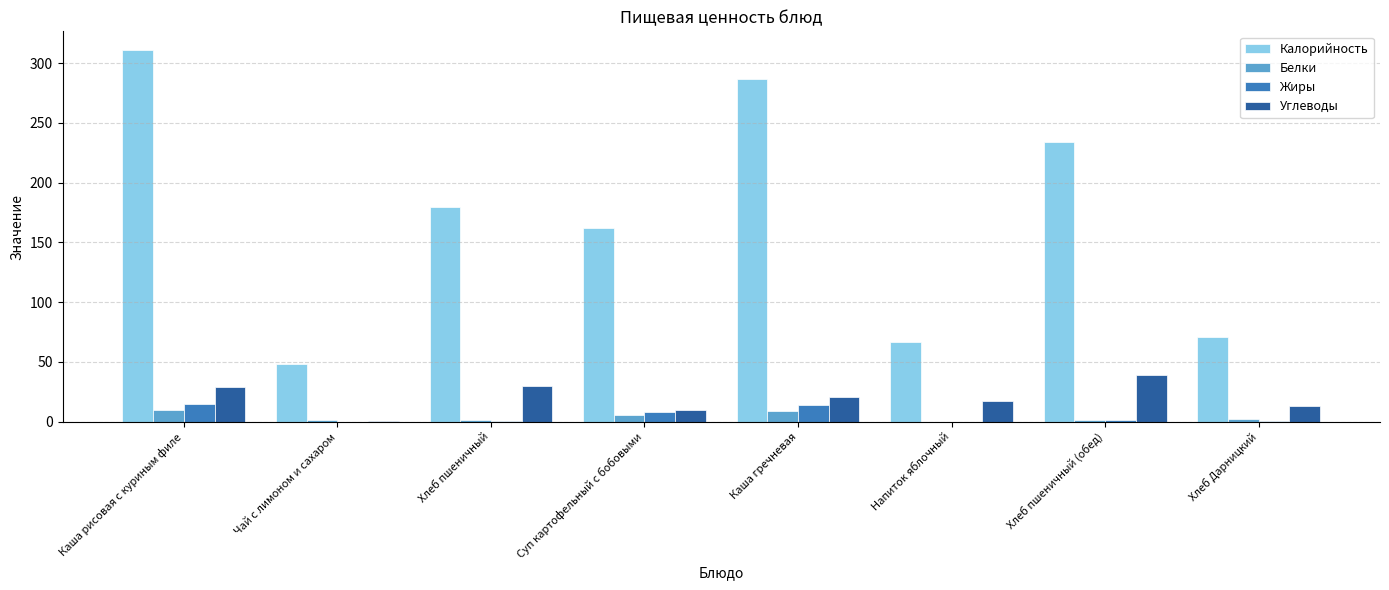

At which category is the sum across all series the highest?

Каша рисовая с куриным филе